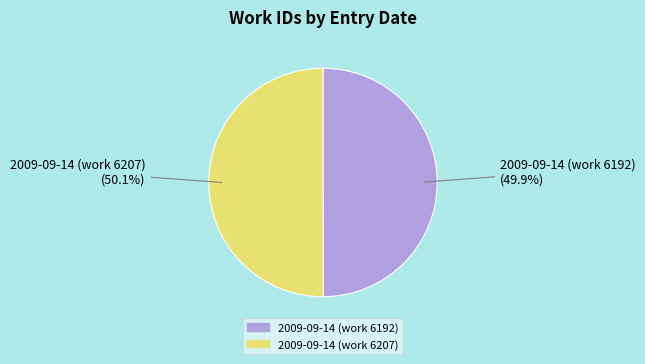

What is the total percentage of 2009-09-14 (work 6192) and 2009-09-14 (work 6207)?

100.0%